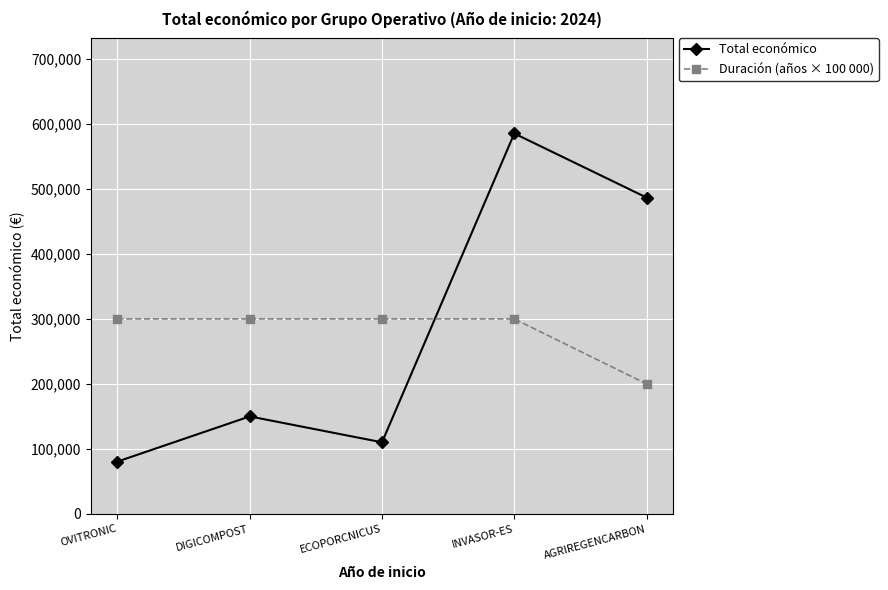

What is the total value across all series at ECOPORCNICUS?

410168